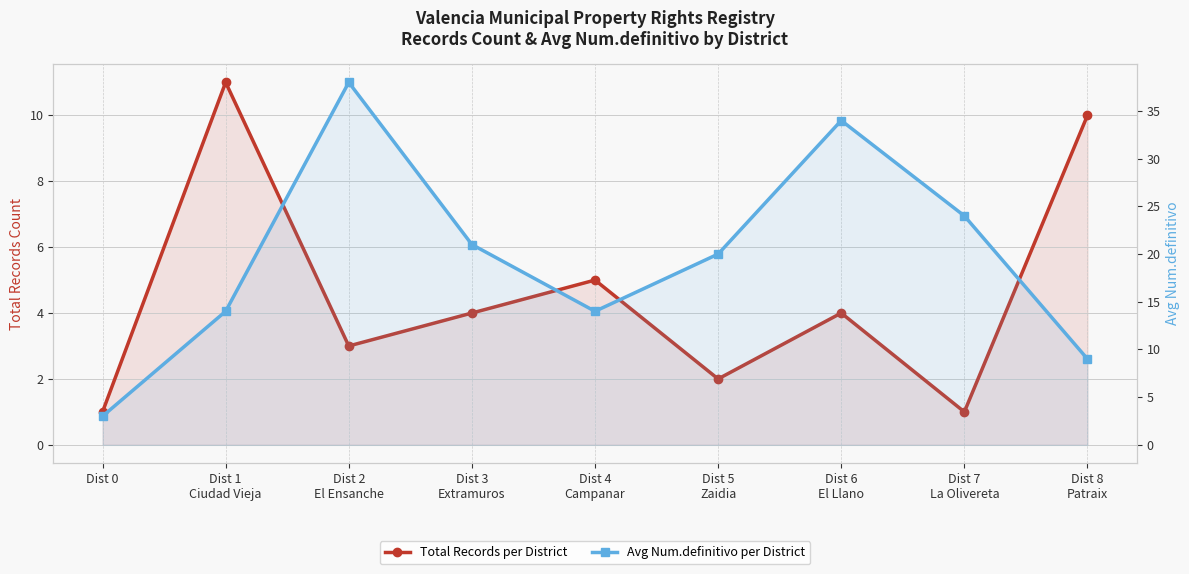

True or false: Total Records per District has a value of 2 at Dist 5
Zaidia.

True